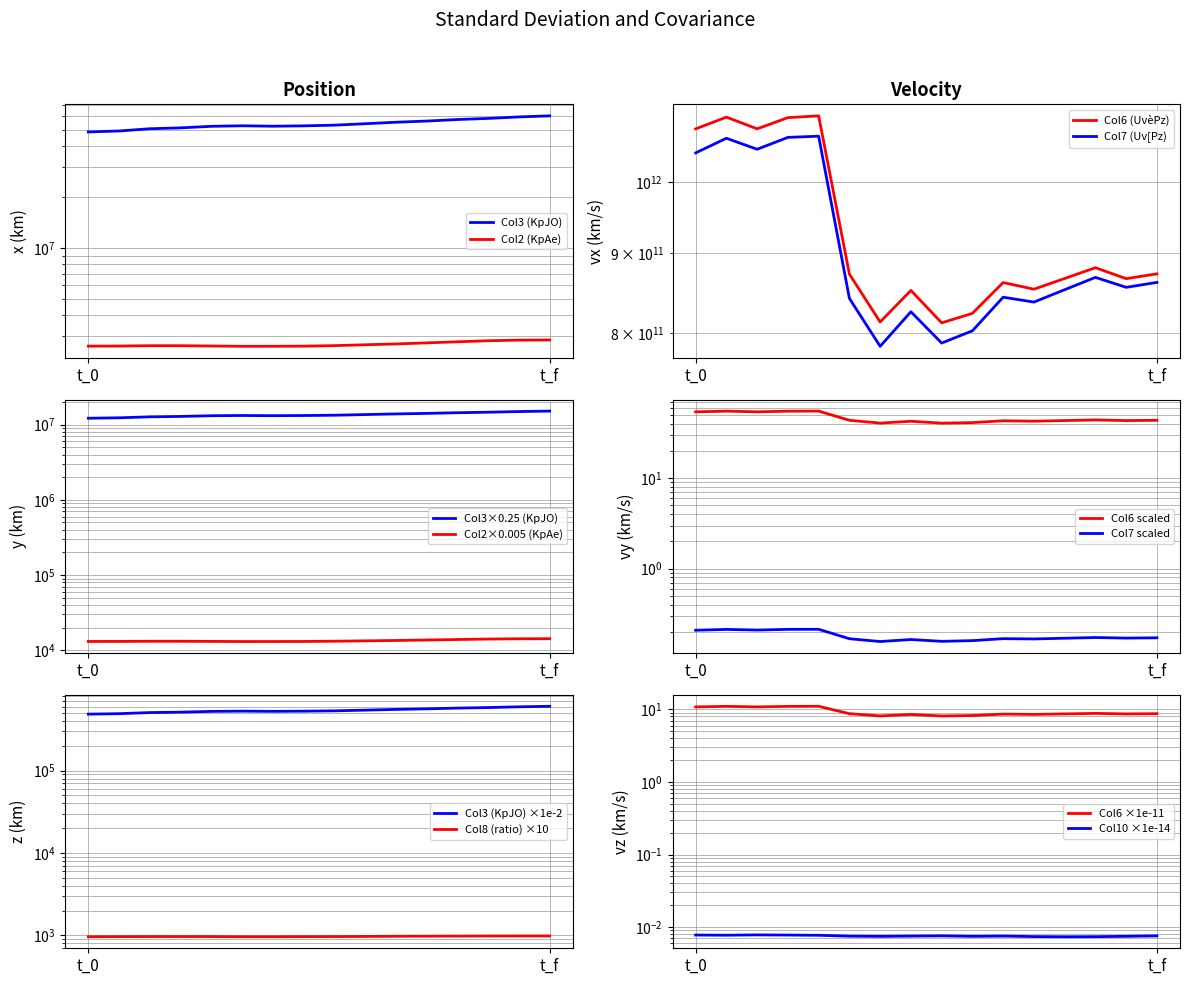

What is the approximate value of Col6 (UvèPz) at 27?

853449313585.0